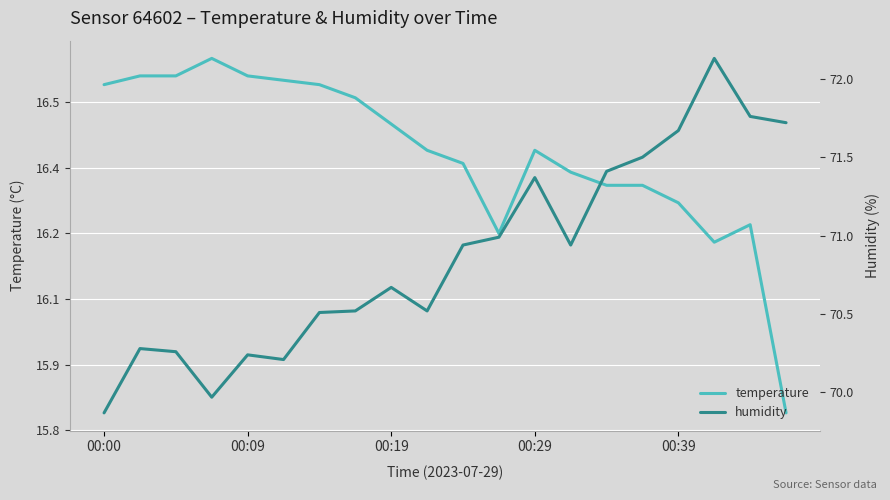

At which label does temperature first exceed 16?

00:00